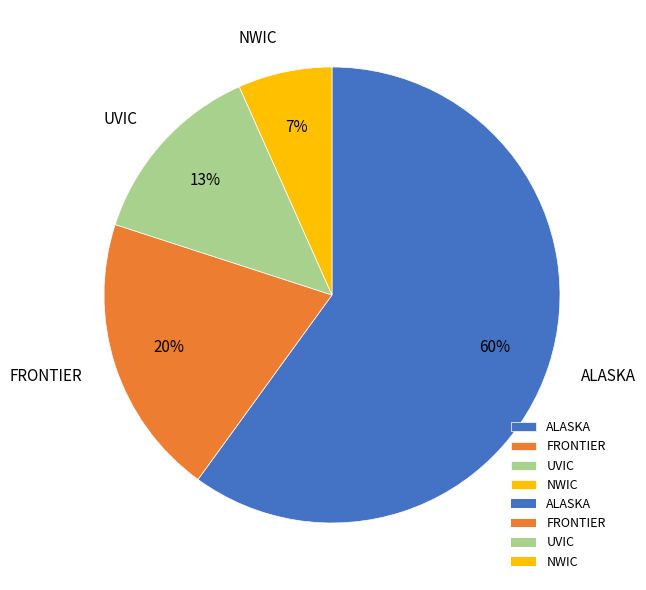

To the nearest percent, what is the difference between the largest and smallest slice percentages?

53%